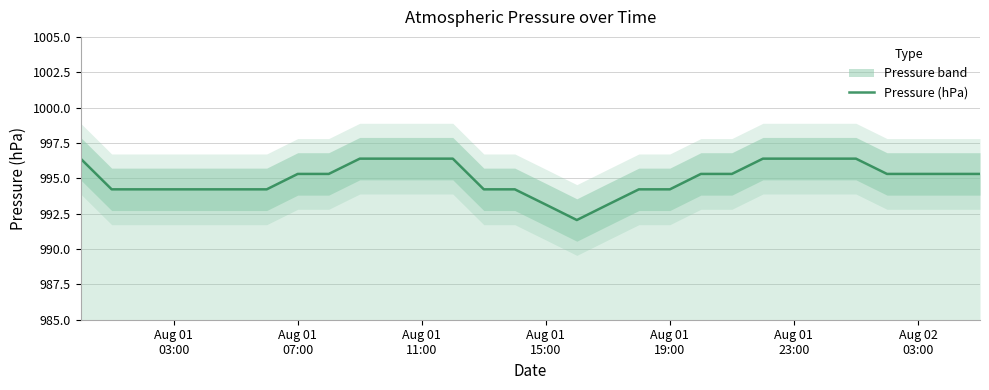

What is the greatest value displayed?

996.4